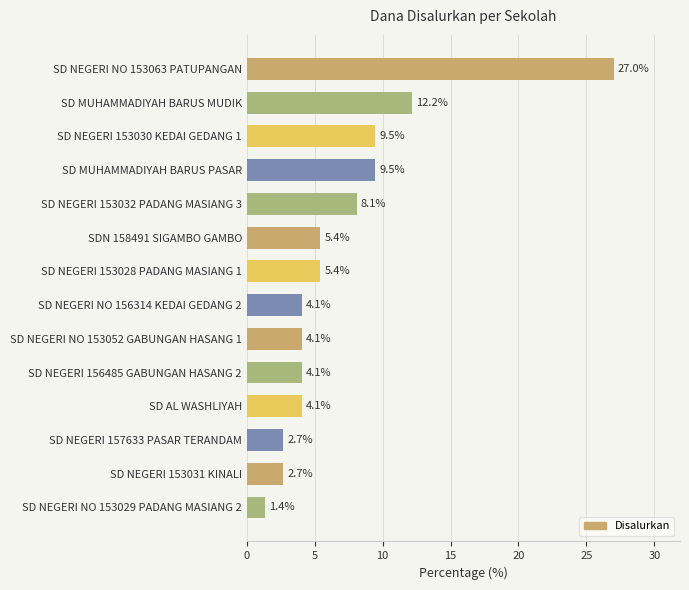

Does the chart contain any negative values?

No